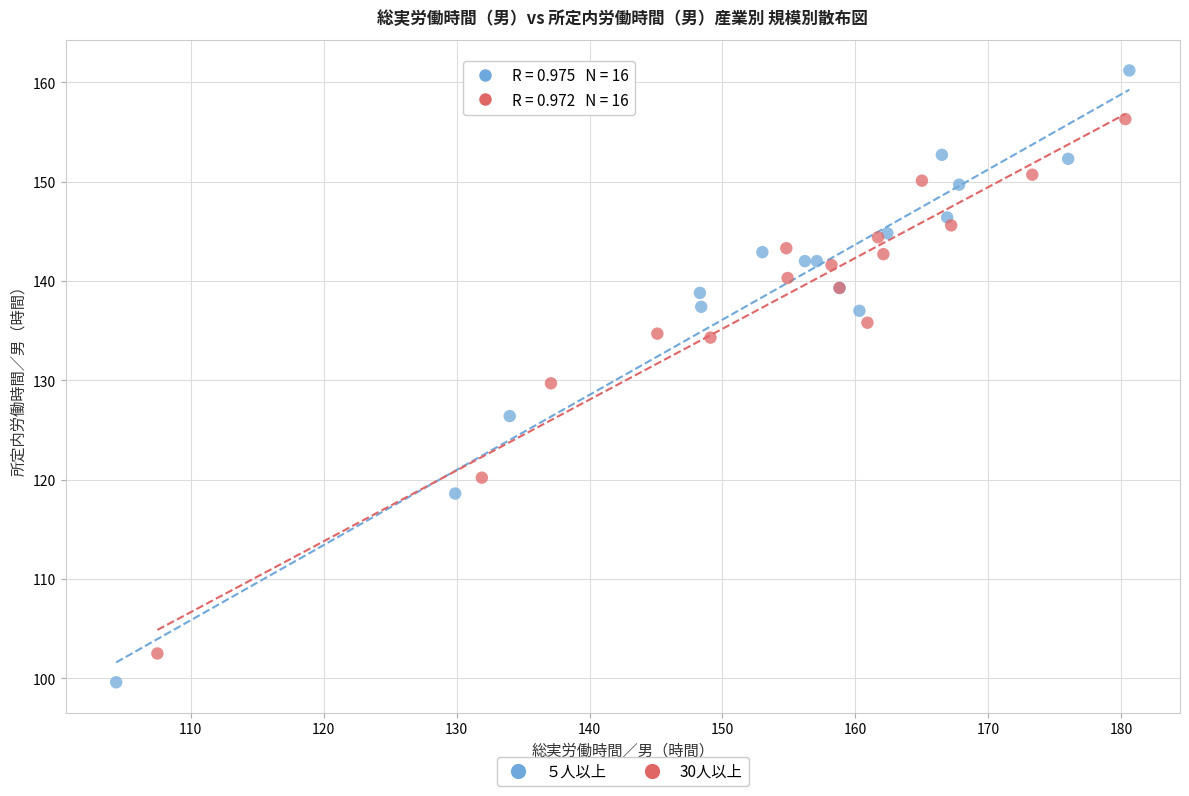

Which series reaches the maximum Y coordinate?

５人以上